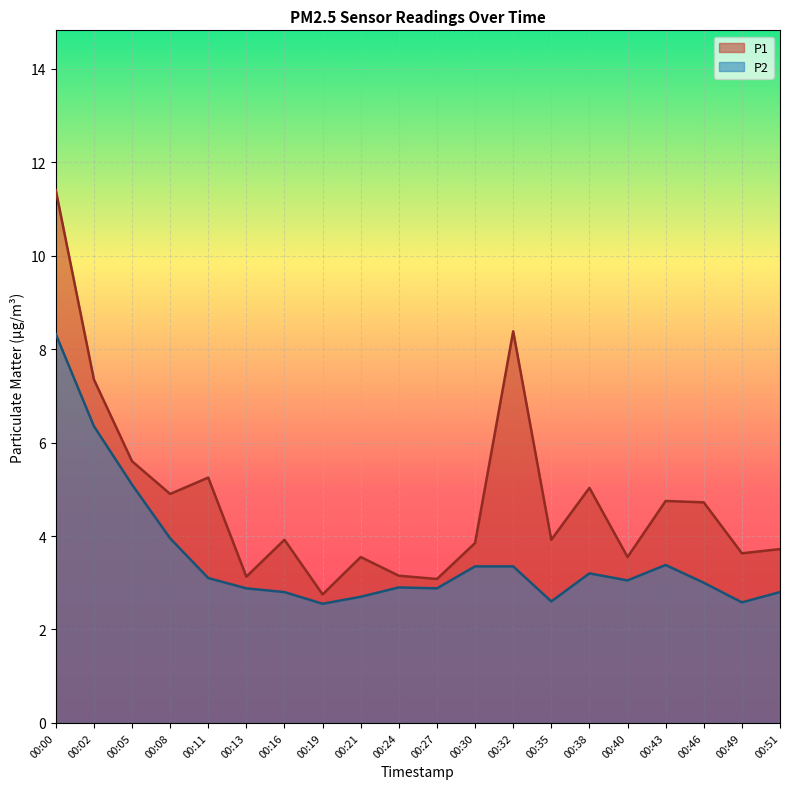

Reading left to right, what are all the values shown in this chart?

P1: 11.4	7.3	5.6	4.9	5.2	3.1	3.9	2.8	3.5	3.1	3.1	3.9	8.4	3.9	5.0	3.5	4.8	4.7	3.6	3.7
P2: 8.3	6.3	5.1	4.0	3.1	2.9	2.8	2.5	2.7	2.9	2.9	3.4	3.4	2.6	3.2	3.0	3.4	3.0	2.6	2.8